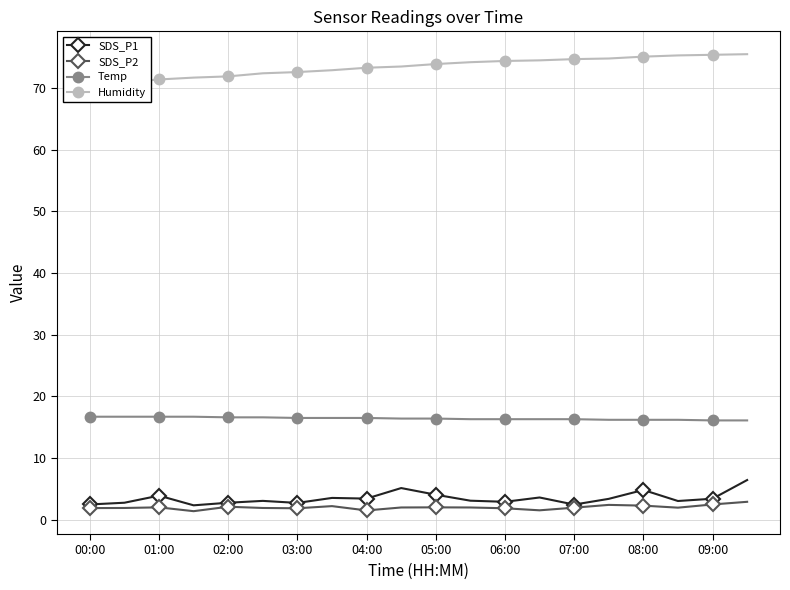

What is the sum of all SDS_P1 values?

69.2